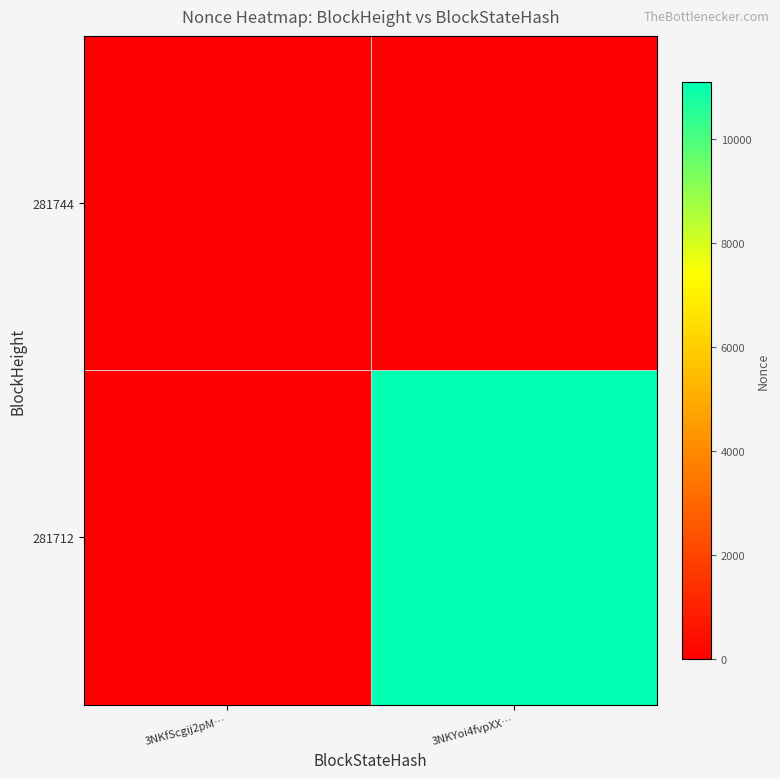

Reading left to right, what are all the values shown in this chart?

281744: 3NKfScgij2pM…=0	3NKYoi4fvpXX…=0
281712: 3NKfScgij2pM…=0	3NKYoi4fvpXX…=11098